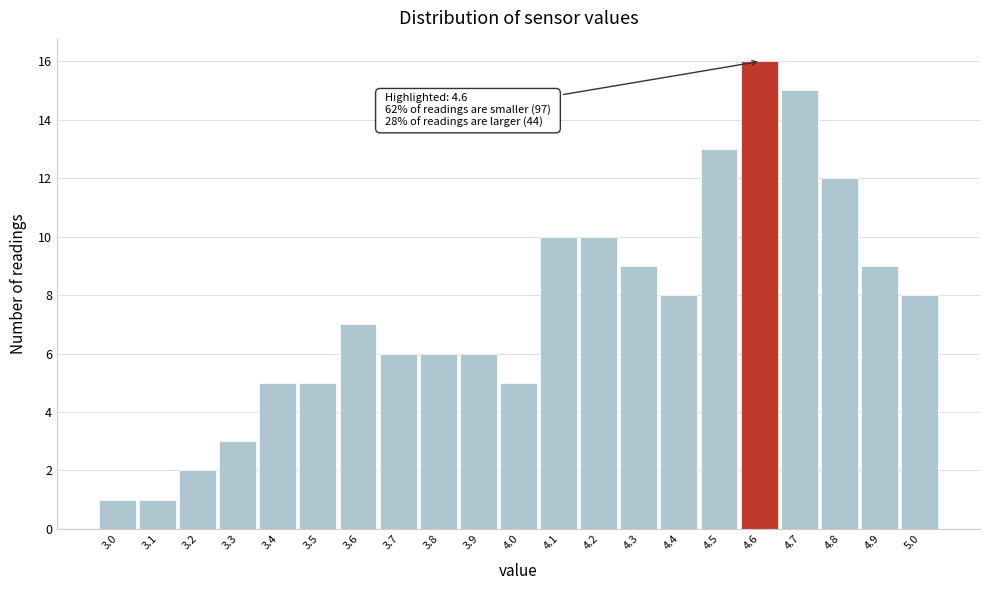

Which range on the x-axis has the tallest bar?

4.55 to 4.65